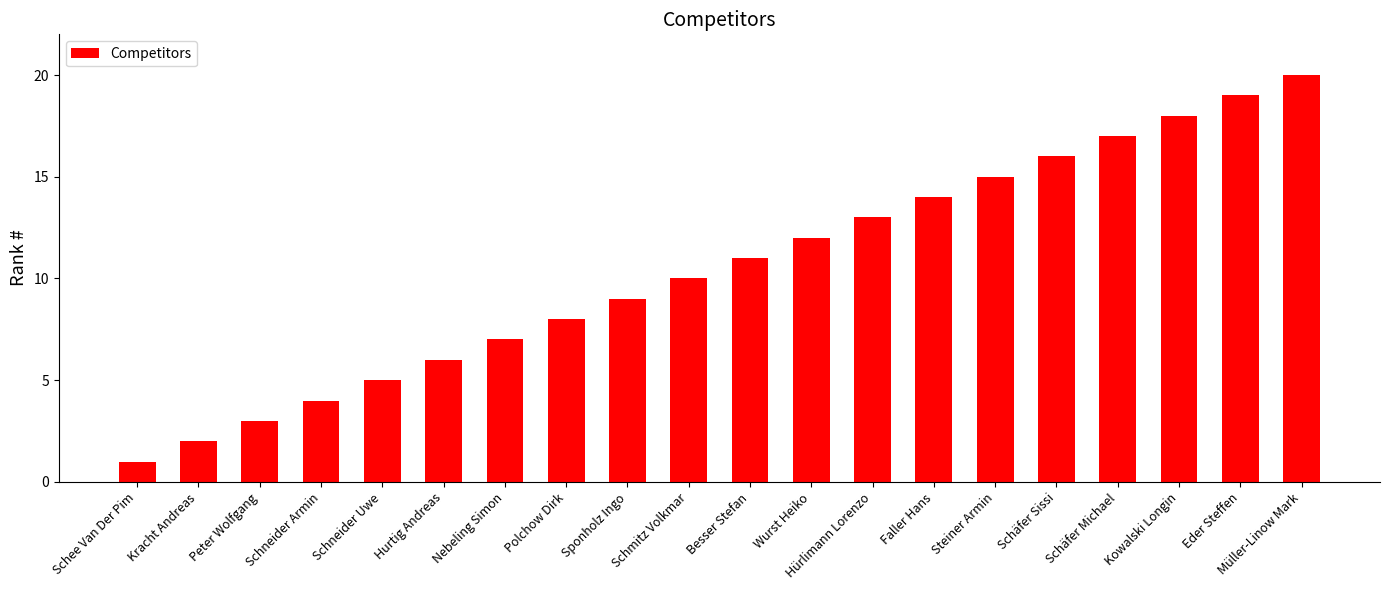

List the labels in order of value, smallest first.

Schee Van Der Pim, Kracht Andreas, Peter Wolfgang, Schneider Armin, Schneider Uwe, Hurtig Andreas, Nebeling Simon, Polchow Dirk, Sponholz Ingo, Schmitz Volkmar, Besser Stefan, Wurst Heiko, Hürlimann Lorenzo, Faller Hans, Steiner Armin, Schäfer Sissi, Schäfer Michael, Kowalski Longin, Eder Steffen, Müller-Linow Mark